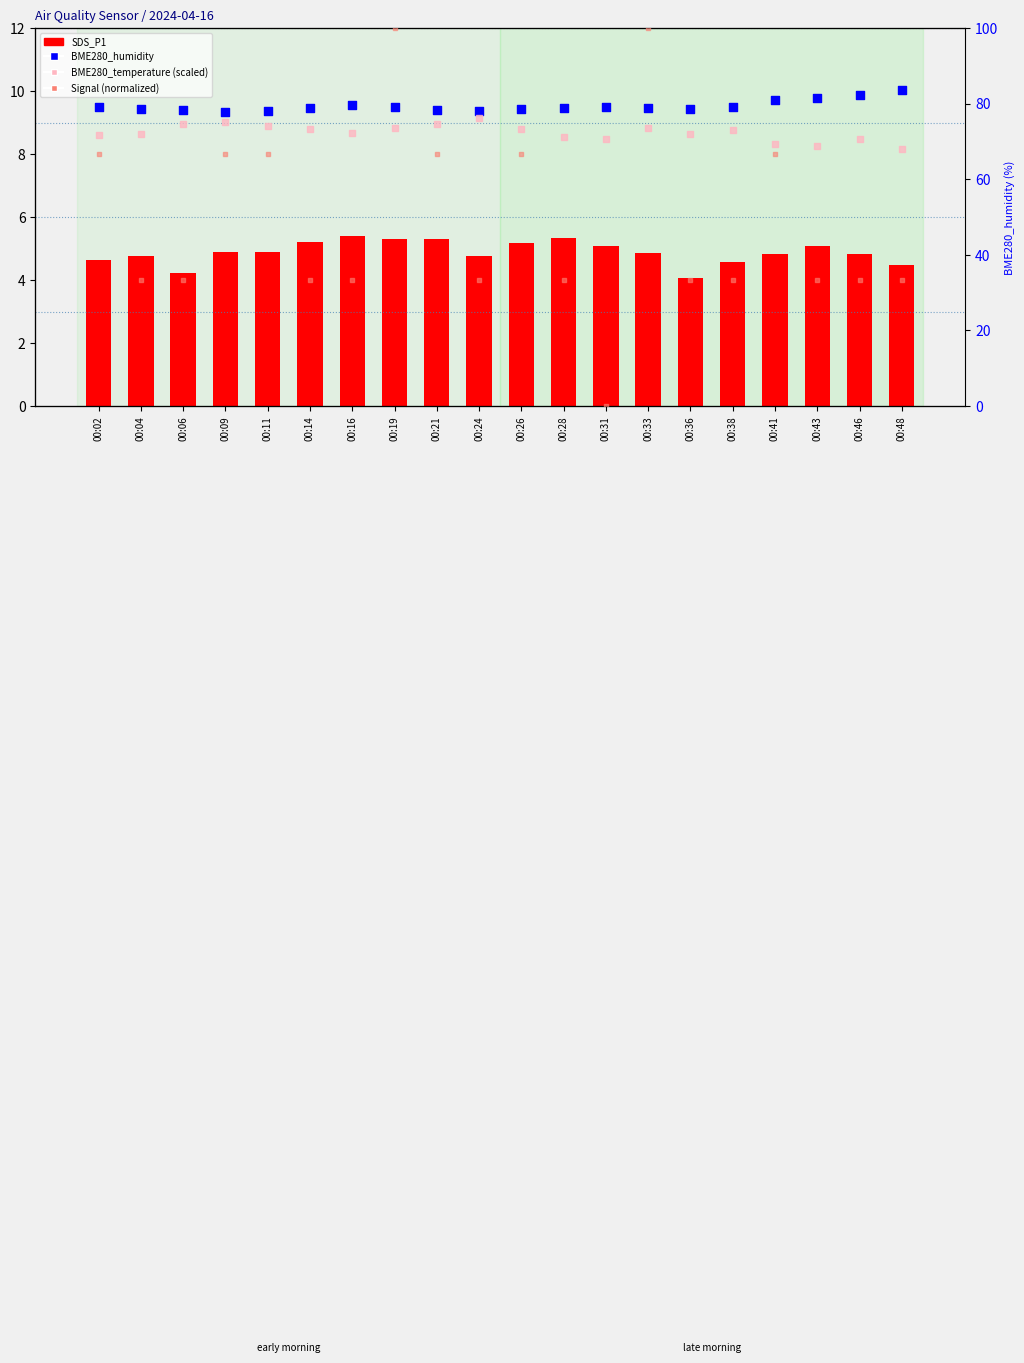

Which series has the largest Y range (max minus min)?

Signal (normalized)